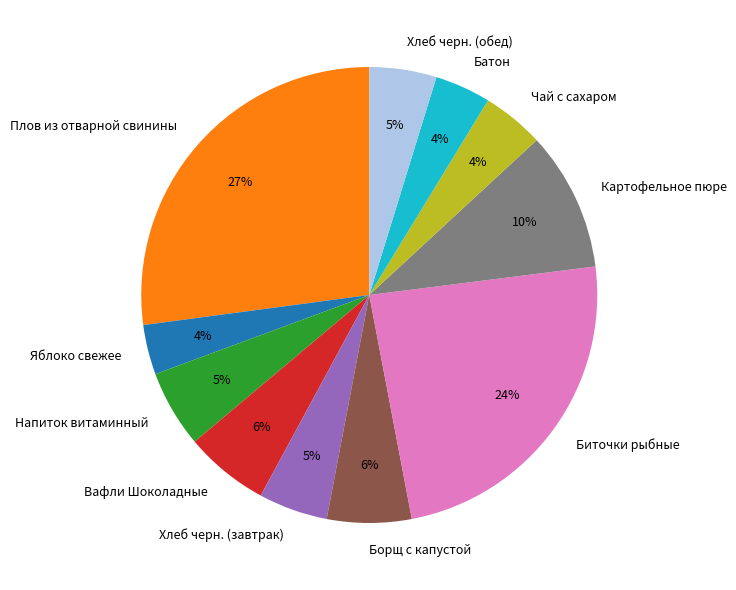

To the nearest percent, what percentage of the pie is Вафли Шоколадные?

6%